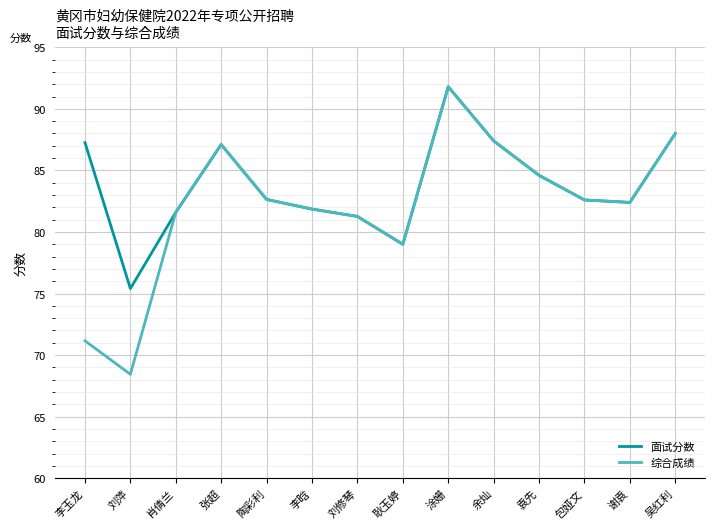

What is the total value across all series at 李晗?

163.7